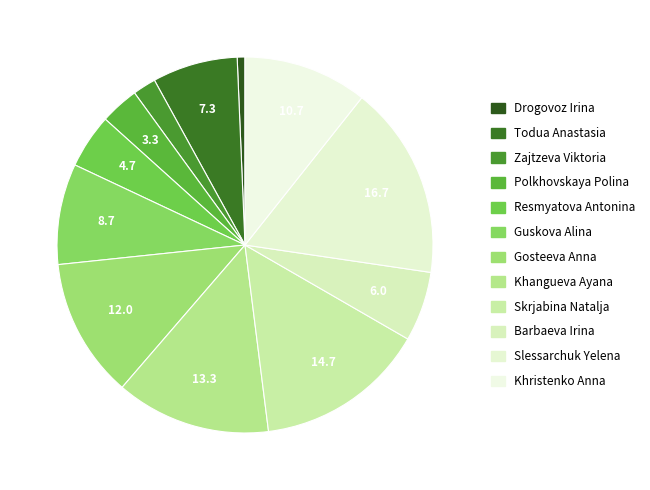

How much of the chart is everything except Drogovoz Irina?

99.3%